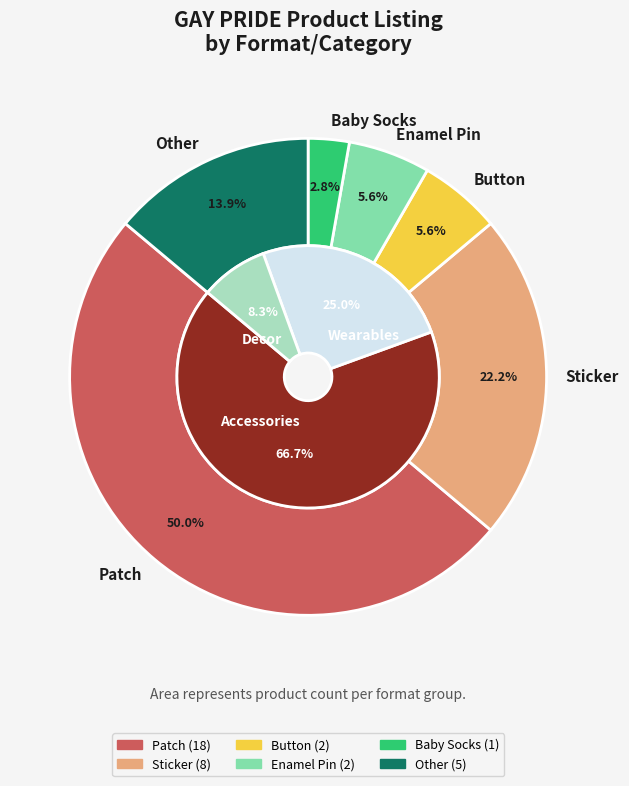

Does Patch account for over 50% of the chart?

No